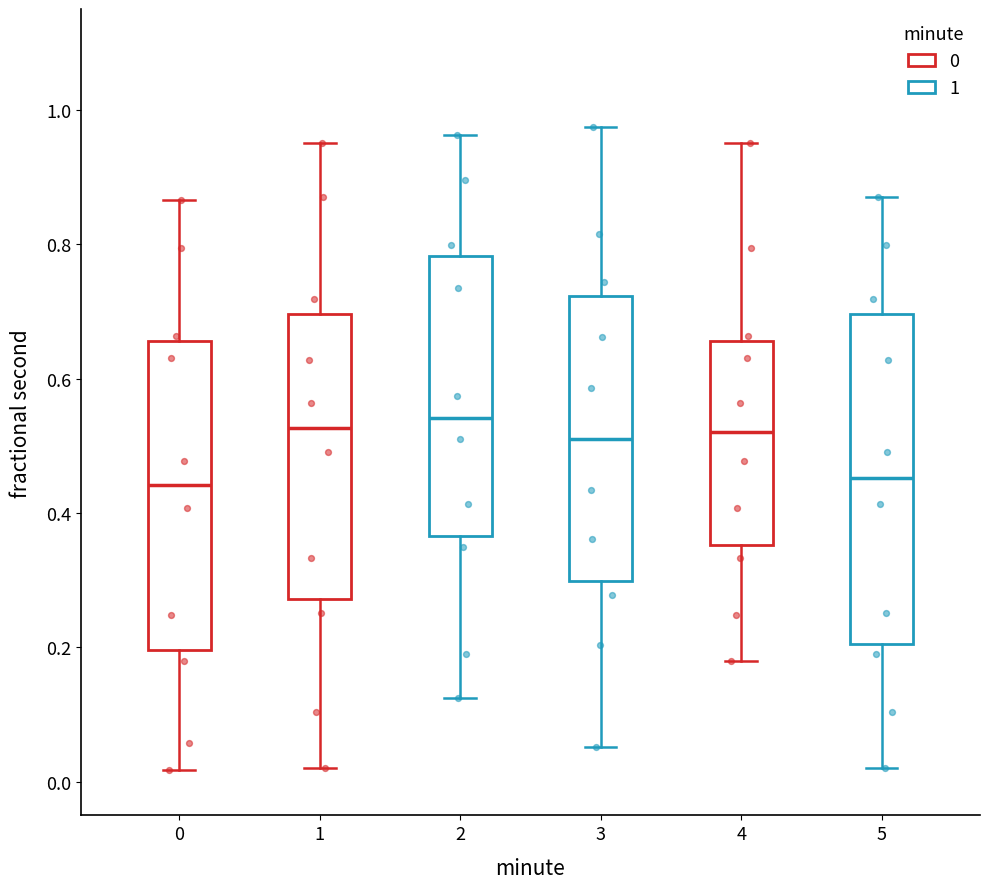

Where does the upper whisker of the box at x = 0 end on the y-axis? The values are not printed on the chart, so give them approximately, as read against the axis.

0.86